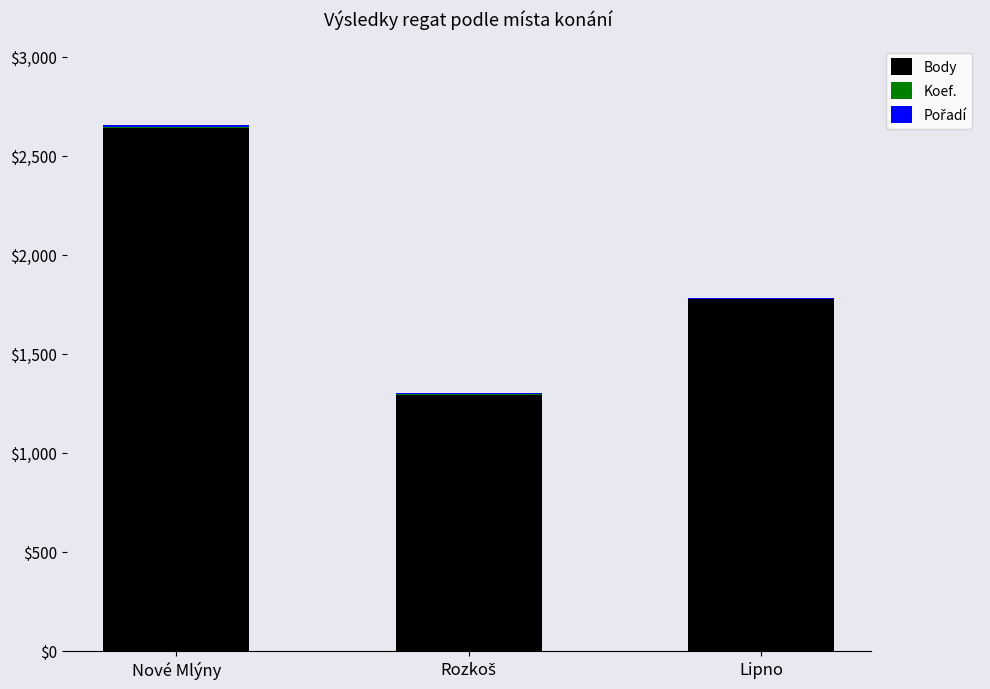

Which category has the highest value in the Body series?

Nové Mlýny